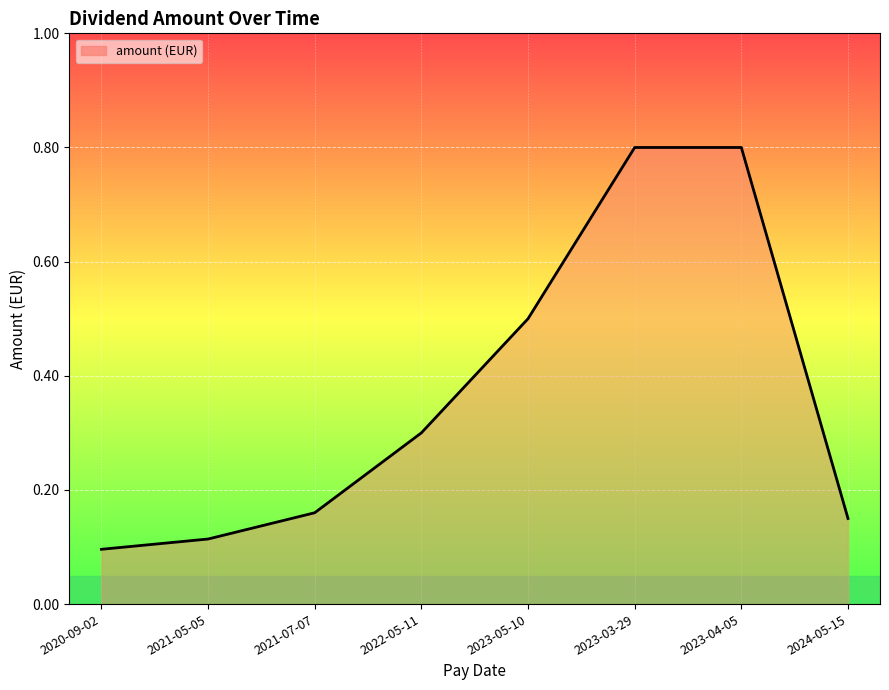

What is the sum of all values?

2.9